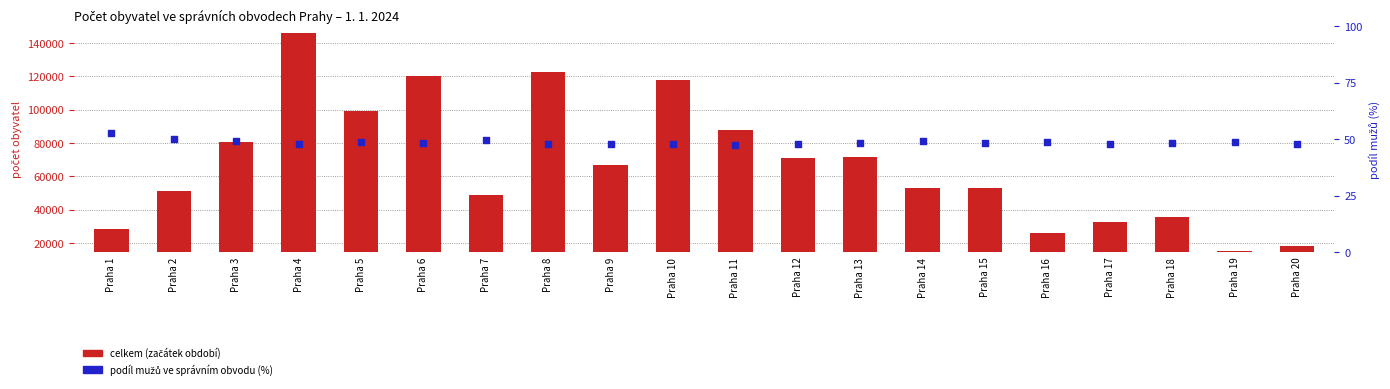

Which series has the largest total across all categories?

celkem (začátek období)